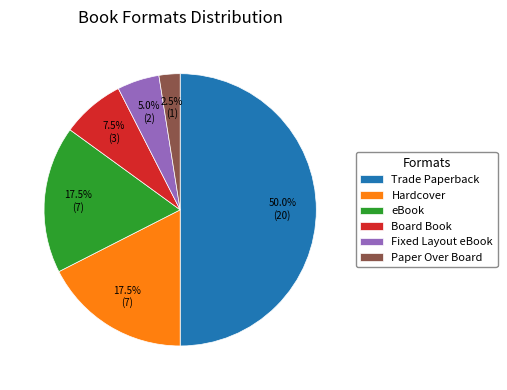

How many slices are in this pie chart?

6